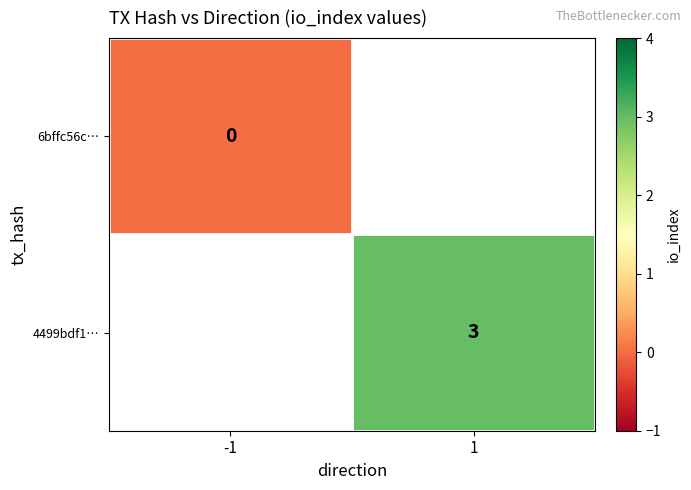

Is it true that 4499bdf1… equals 3 at 1?

True